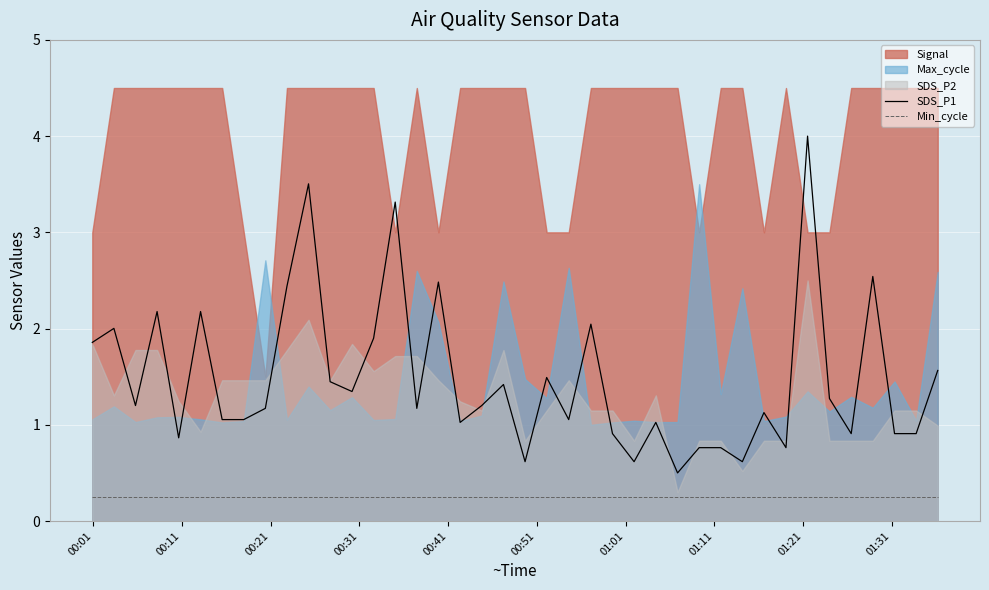

What is the difference between the maximum and minimum values in the SDS_P1 series?

3.5